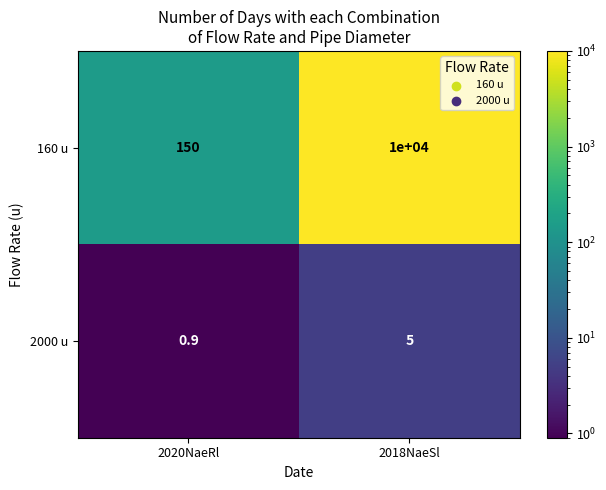

Between 2020NaeRl and 2018NaeSl, which series saw the biggest shift?

160 u